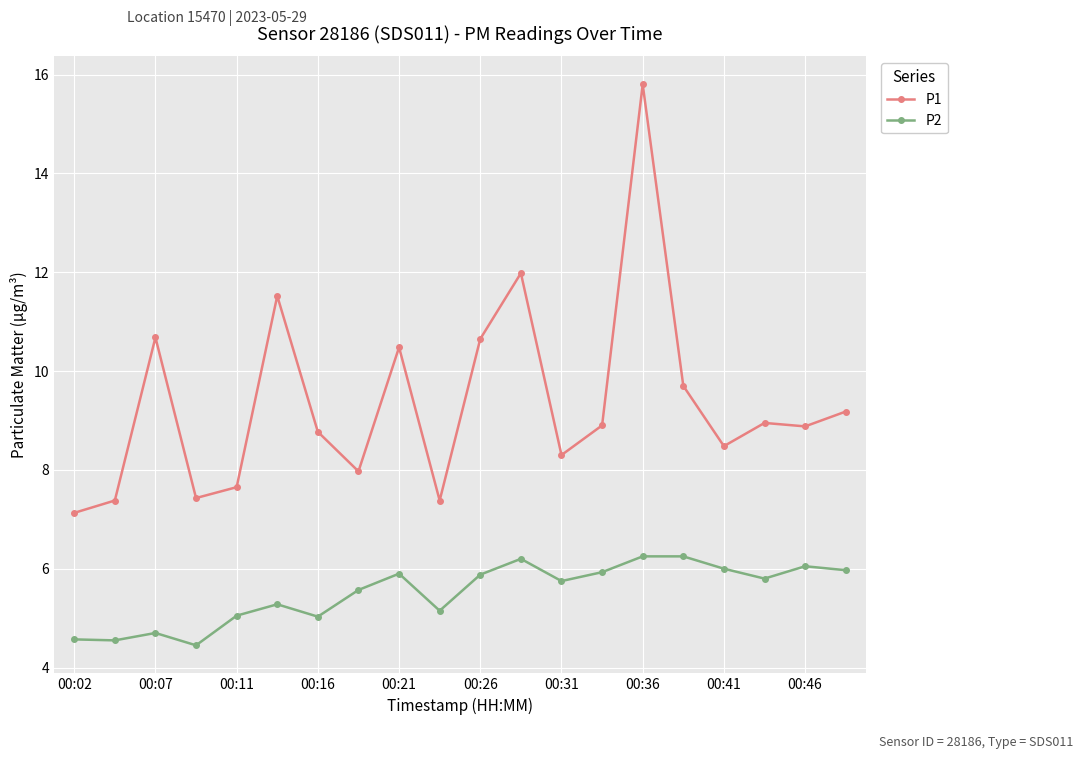

Which series has the largest range (max minus min)?

P1